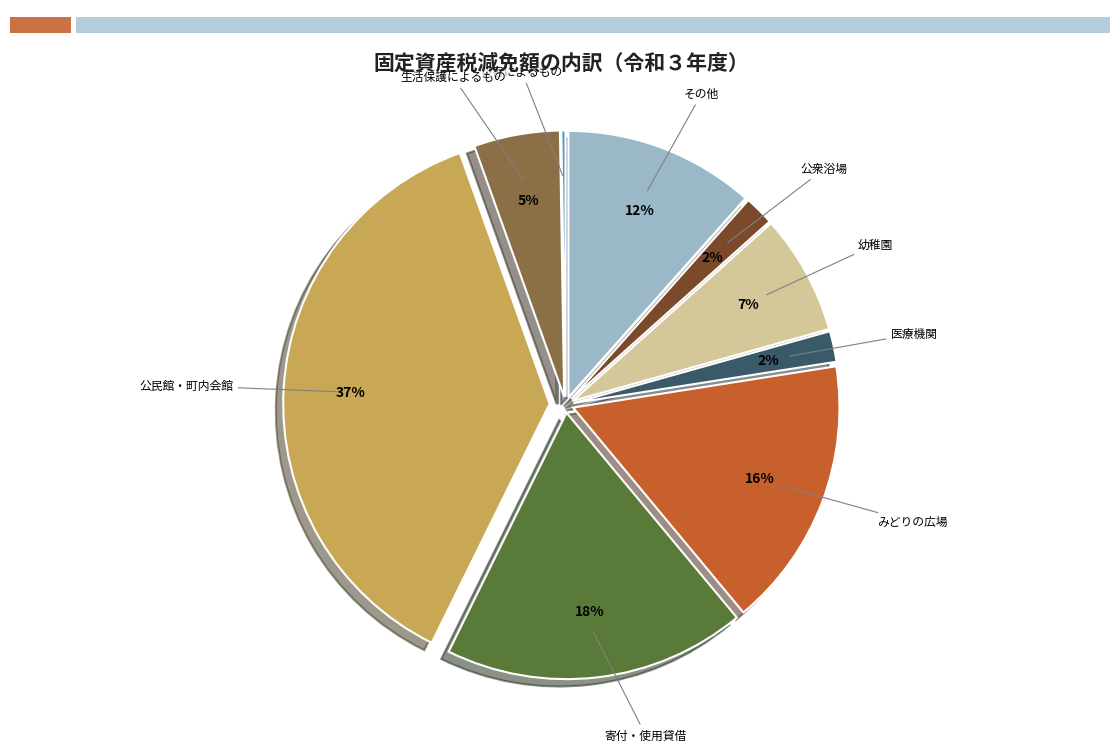

Which has a higher value, みどりの広場 or 寄付・使用貸借?

寄付・使用貸借